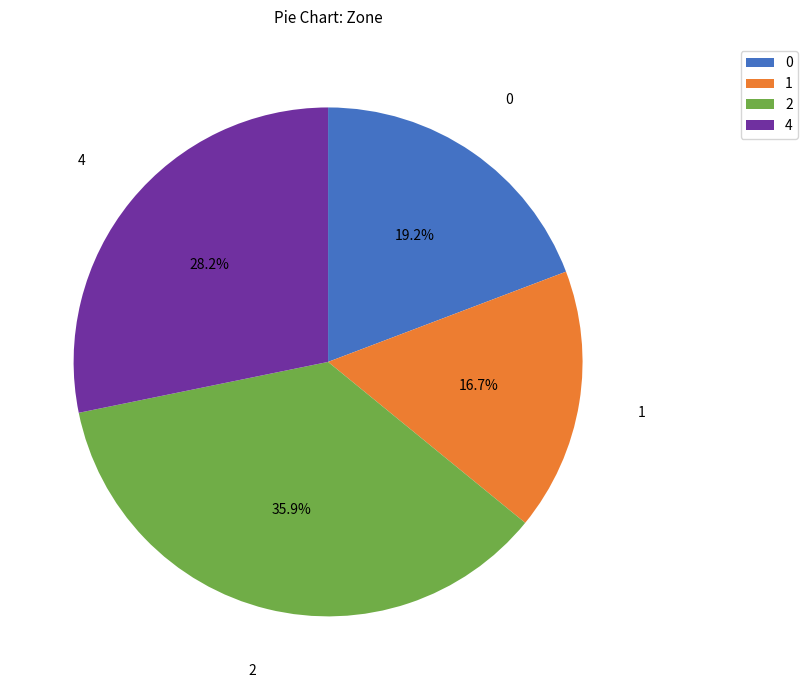

Which slice is the largest?

2